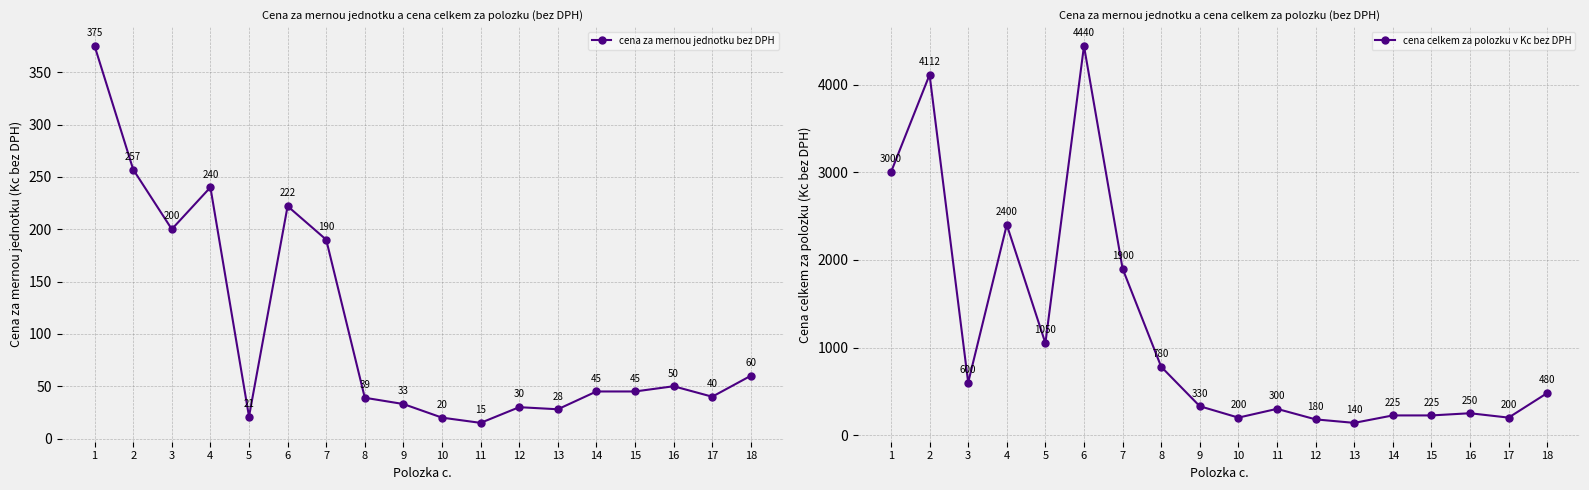

Reading left to right, list all the values displayed in this chart.

cena za mernou jednotku bez DPH: 1=375	2=257	3=200	4=240	5=21	6=222	7=190	8=39	9=33	10=20	11=15	12=30	13=28	14=45	15=45	16=50	17=40	18=60
cena celkem za polozku v Kc bez DPH: 1=3000	2=4112	3=600	4=2400	5=1050	6=4440	7=1900	8=780	9=330	10=200	11=300	12=180	13=140	14=225	15=225	16=250	17=200	18=480